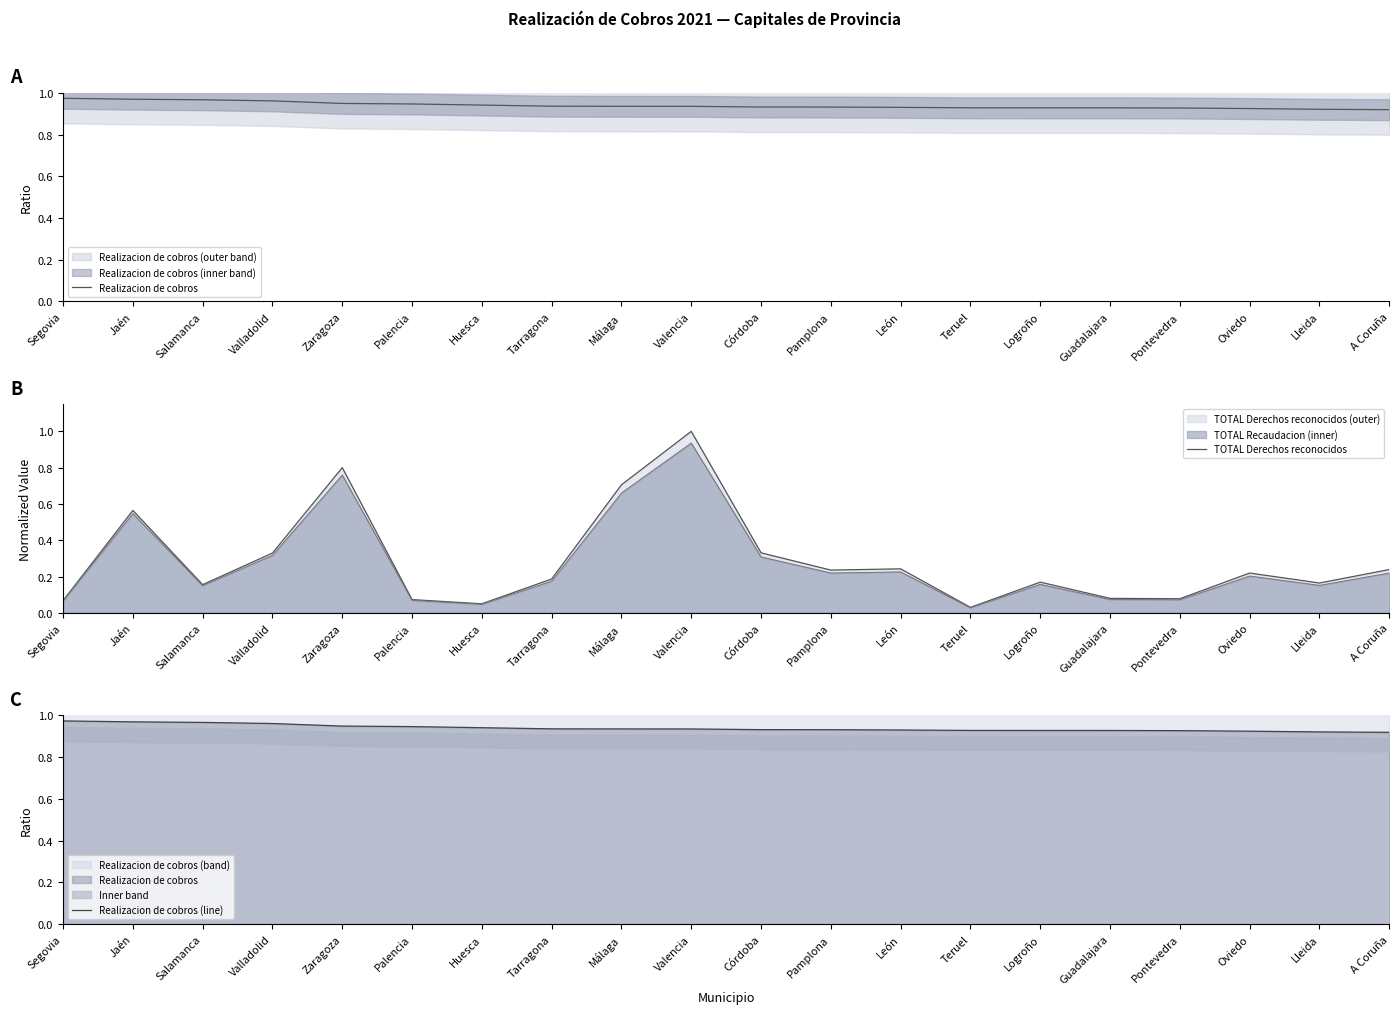

How many intersections are there between TOTAL Derechos reconocidos and Realizacion de cobros?

2